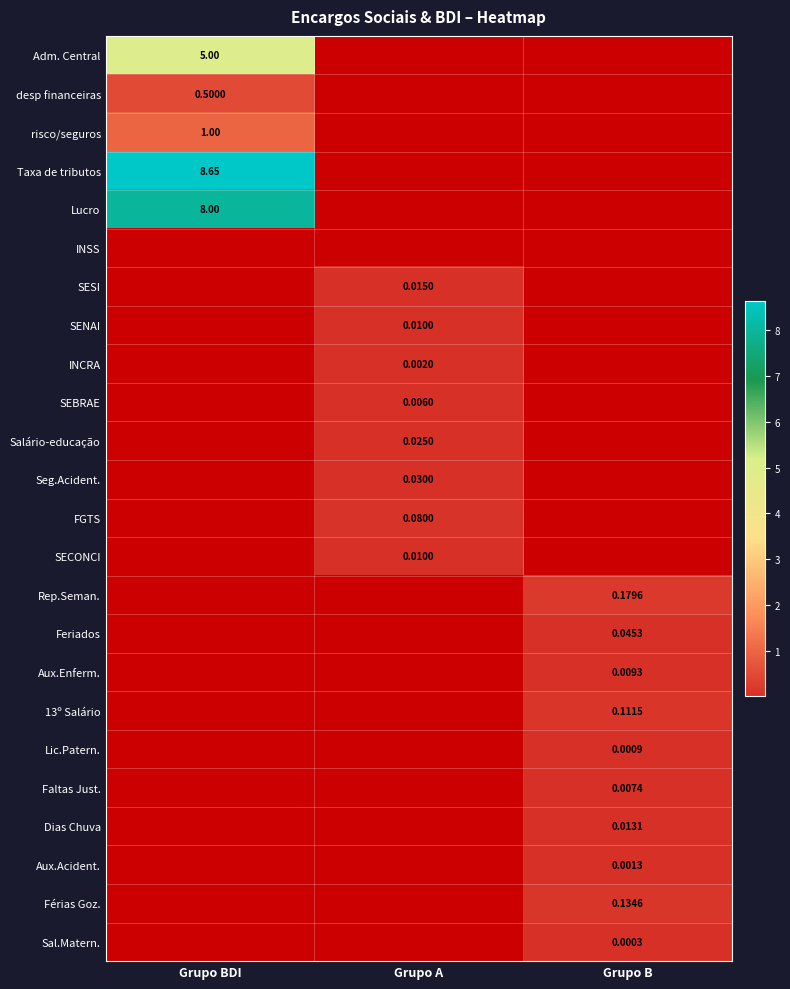

Is the value of desp financeiras at Grupo A greater than the value of Sal.Matern. at Grupo BDI?

No